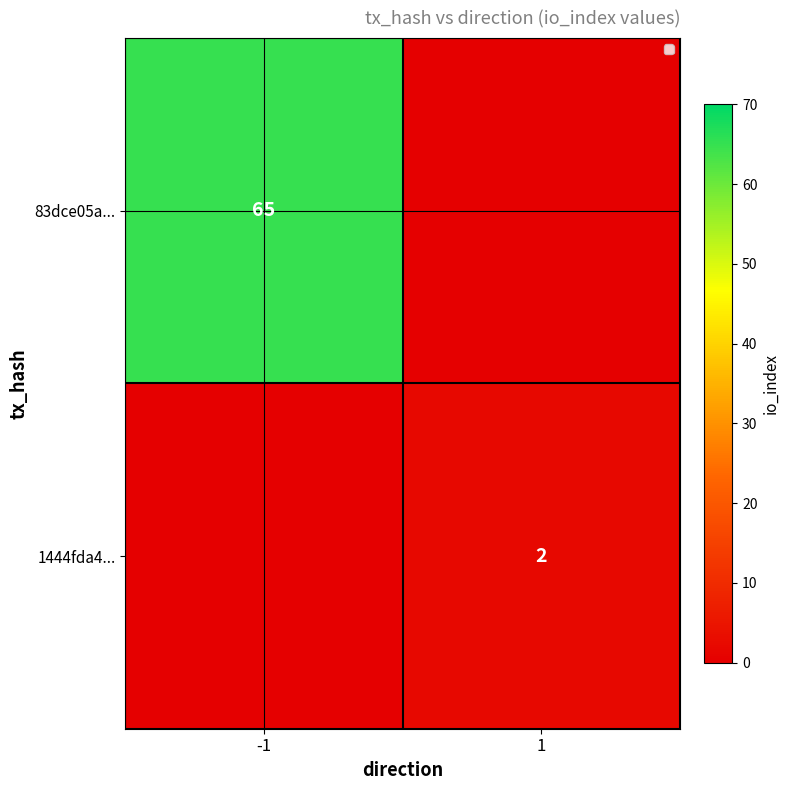

Is the value of 83dce05a... at -1 greater than the value of 1444fda4... at 1?

Yes